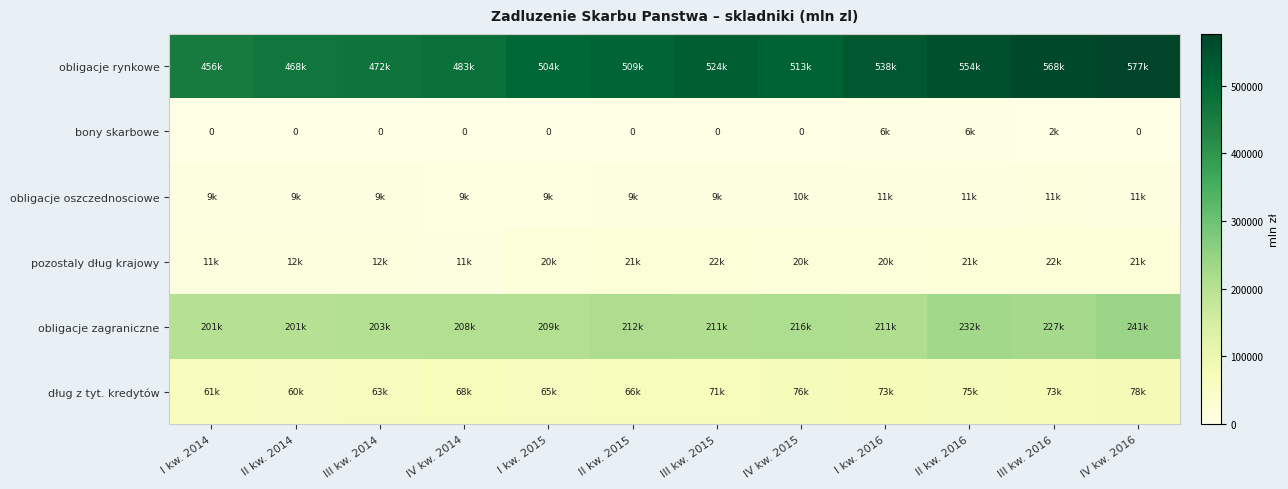

Which series has the largest total across all categories?

obligacje rynkowe